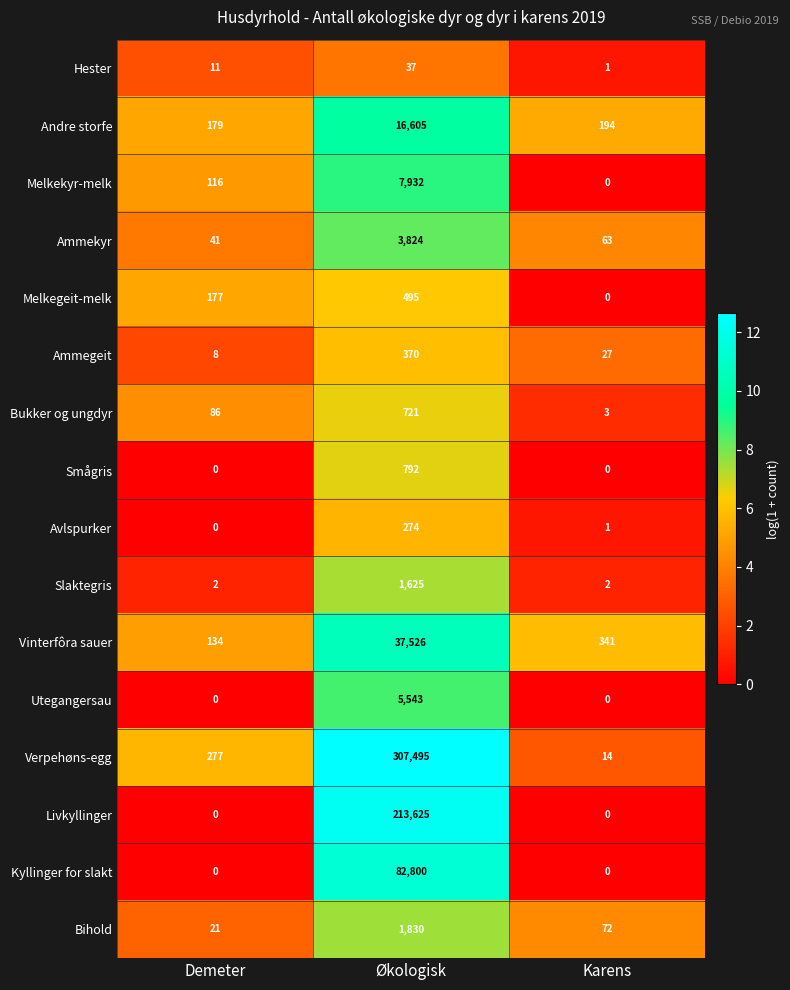

How many values in the Kyllinger for slakt series exceed 0?

1